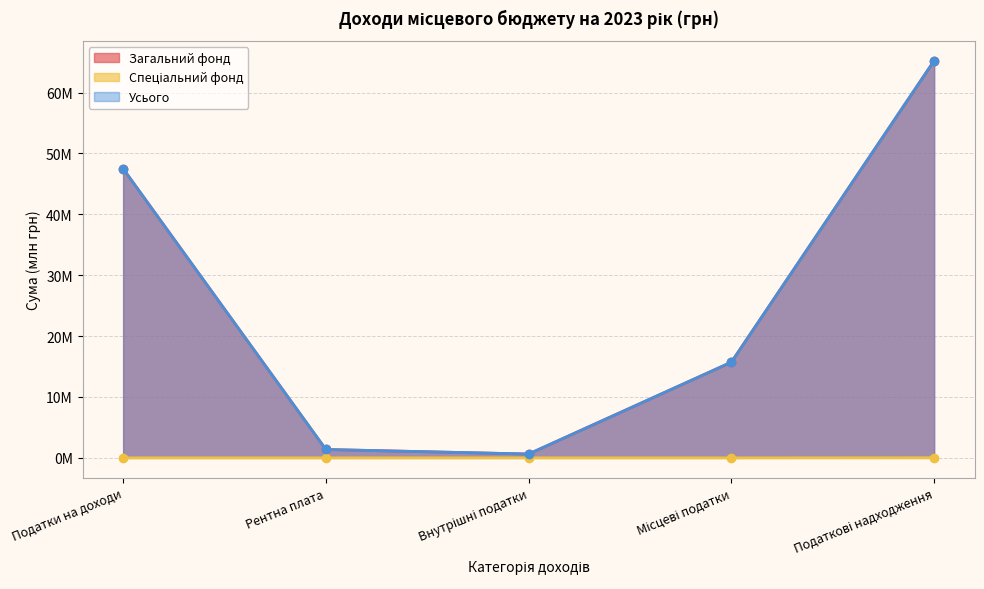

Is the value of Загальний фонд at Місцеві податки greater than the value of Спеціальний фонд at Внутрішні податки?

Yes